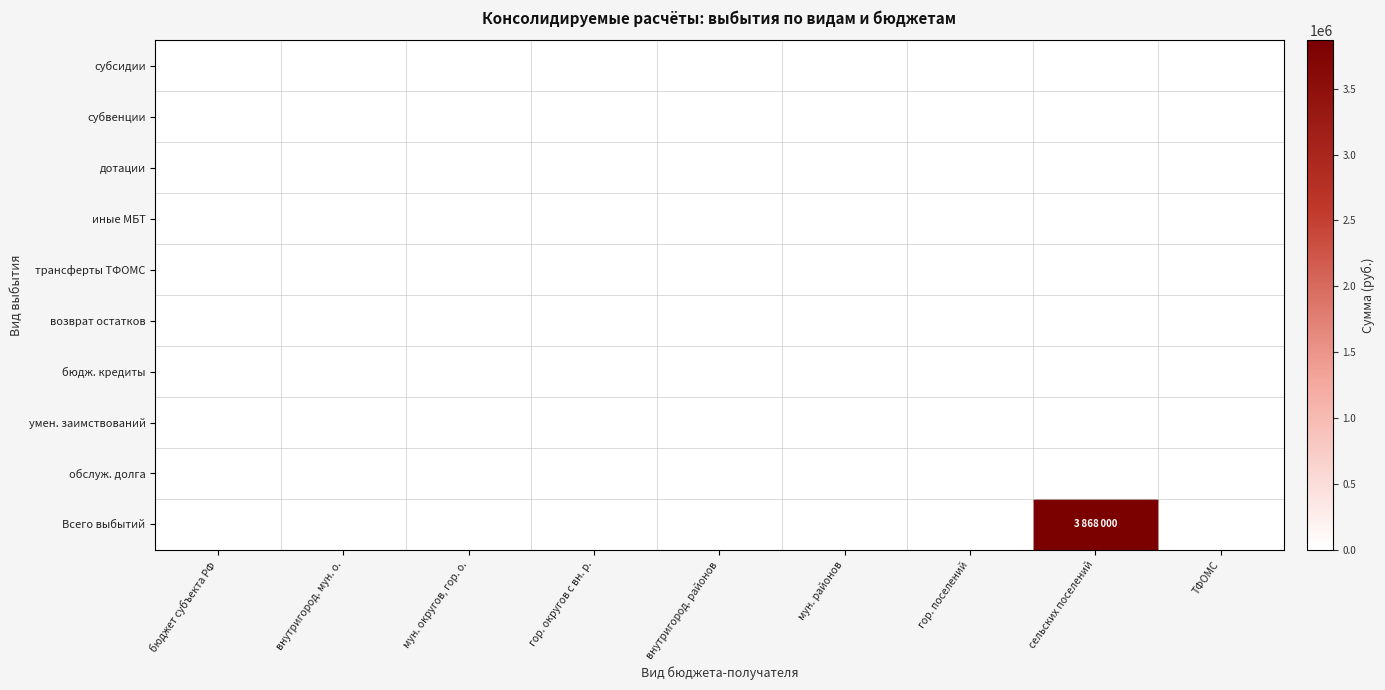

Reading right to left, transcribe all the data shown in this chart.

субсидии: ТФОМС=0	сельских поселений=0	гор. поселений=0	мун. районов=0	внутригород. районов=0	гор. округов с вн. р.=0	мун. округов, гор. о.=0	внутригород. мун. о.=0	бюджет субъекта РФ=0
субвенции: ТФОМС=0	сельских поселений=0	гор. поселений=0	мун. районов=0	внутригород. районов=0	гор. округов с вн. р.=0	мун. округов, гор. о.=0	внутригород. мун. о.=0	бюджет субъекта РФ=0
дотации: ТФОМС=0	сельских поселений=0	гор. поселений=0	мун. районов=0	внутригород. районов=0	гор. округов с вн. р.=0	мун. округов, гор. о.=0	внутригород. мун. о.=0	бюджет субъекта РФ=0
иные МБТ: ТФОМС=0	сельских поселений=0	гор. поселений=0	мун. районов=0	внутригород. районов=0	гор. округов с вн. р.=0	мун. округов, гор. о.=0	внутригород. мун. о.=0	бюджет субъекта РФ=0
трансферты ТФОМС: ТФОМС=0	сельских поселений=0	гор. поселений=0	мун. районов=0	внутригород. районов=0	гор. округов с вн. р.=0	мун. округов, гор. о.=0	внутригород. мун. о.=0	бюджет субъекта РФ=0
возврат остатков: ТФОМС=0	сельских поселений=0	гор. поселений=0	мун. районов=0	внутригород. районов=0	гор. округов с вн. р.=0	мун. округов, гор. о.=0	внутригород. мун. о.=0	бюджет субъекта РФ=0
бюдж. кредиты: ТФОМС=0	сельских поселений=0	гор. поселений=0	мун. районов=0	внутригород. районов=0	гор. округов с вн. р.=0	мун. округов, гор. о.=0	внутригород. мун. о.=0	бюджет субъекта РФ=0
умен. заимствований: ТФОМС=0	сельских поселений=0	гор. поселений=0	мун. районов=0	внутригород. районов=0	гор. округов с вн. р.=0	мун. округов, гор. о.=0	внутригород. мун. о.=0	бюджет субъекта РФ=0
обслуж. долга: ТФОМС=0	сельских поселений=0	гор. поселений=0	мун. районов=0	внутригород. районов=0	гор. округов с вн. р.=0	мун. округов, гор. о.=0	внутригород. мун. о.=0	бюджет субъекта РФ=0
Всего выбытий: ТФОМС=0	сельских поселений=3868000	гор. поселений=0	мун. районов=0	внутригород. районов=0	гор. округов с вн. р.=0	мун. округов, гор. о.=0	внутригород. мун. о.=0	бюджет субъекта РФ=0